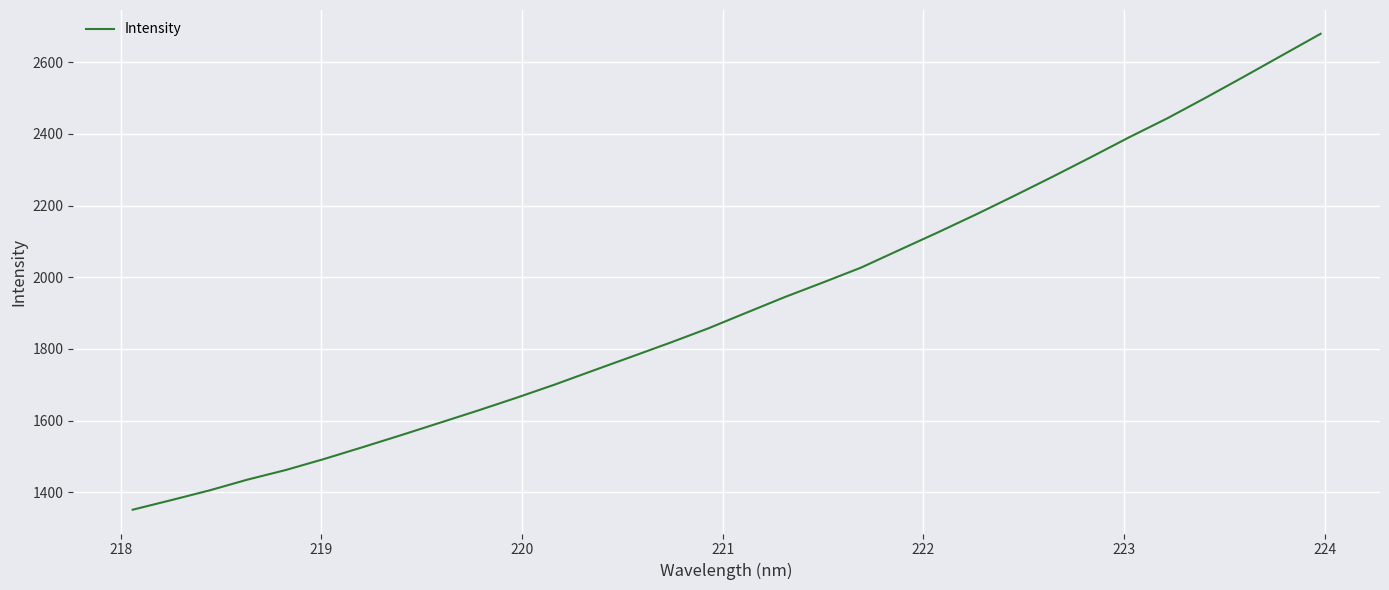

What is the difference between the maximum and minimum values?

1327.0